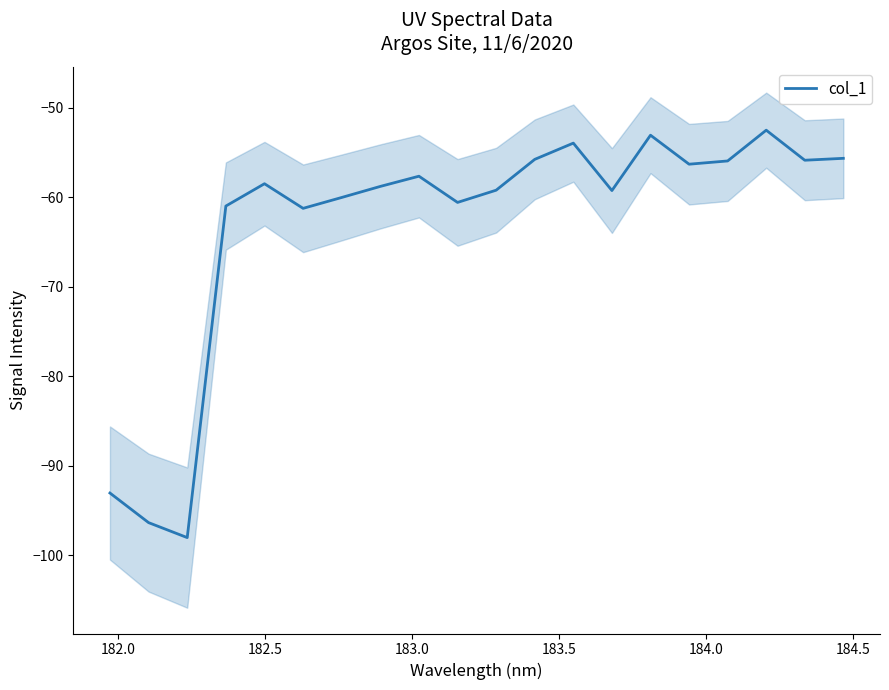

What is the highest value of the col_1 series?

-52.5